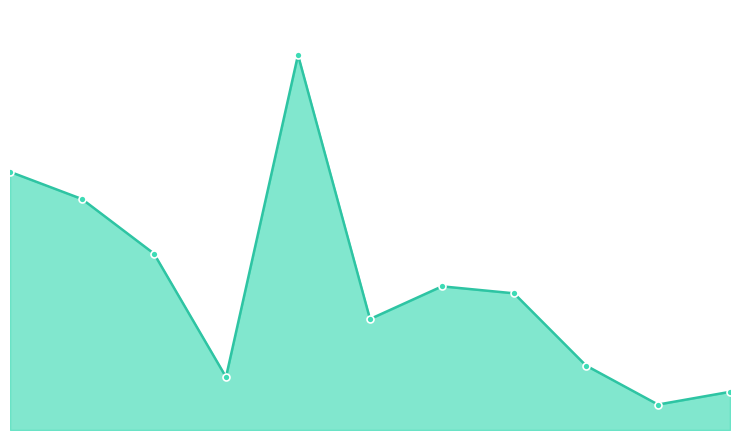

The value of Total Docs. (3years) at 10 is 3. True or false?

False